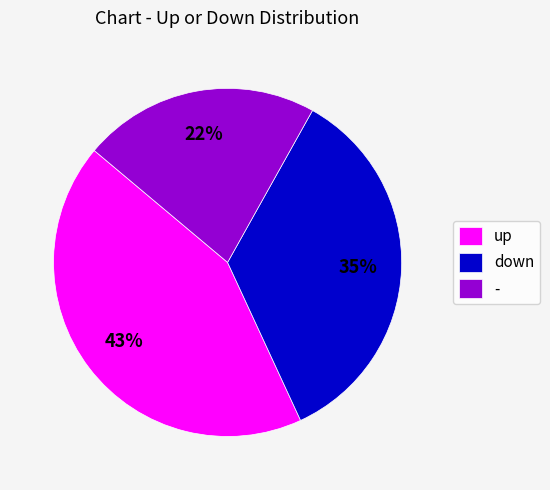

Which category has the biggest portion of the pie?

up